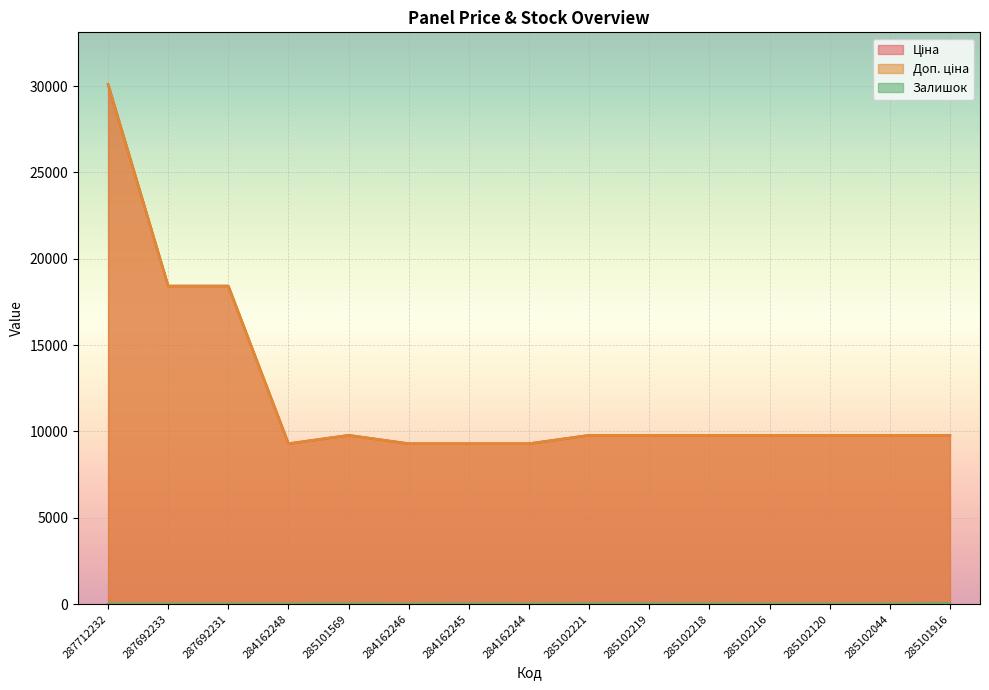

Is the value of Залишок at 285101569 greater than the value of Доп. ціна at 285102216?

No